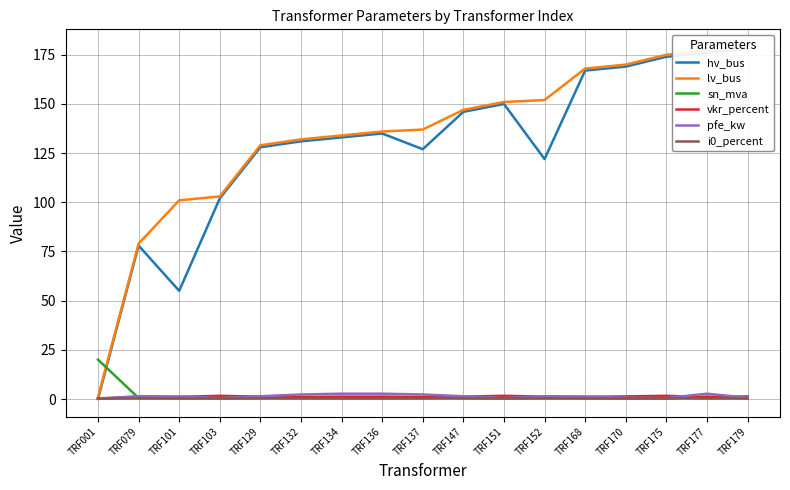

Reading left to right, list all the values displayed in this chart.

hv_bus: 0.0	78.0	55.0	102.0	128.0	131.0	133.0	135.0	127.0	146.0	150.0	122.0	167.0	169.0	174.0	176.0	178.0
lv_bus: 1.0	79.0	101.0	103.0	129.0	132.0	134.0	136.0	137.0	147.0	151.0	152.0	168.0	170.0	175.0	177.0	179.0
sn_mva: 20.0	0.5	0.6	0.2	0.5	1.0	1.2	1.2	1.0	0.5	0.2	0.5	0.6	0.2	0.2	1.2	0.2
vkr_percent: 0.1	1.2	1.1	1.6	1.2	1.0	0.9	0.9	1.0	1.2	1.6	1.2	1.1	1.3	1.6	0.9	1.3
pfe_kw: 0.3	1.4	1.3	0.5	1.4	2.3	2.7	2.7	2.3	1.4	0.5	1.4	1.3	0.7	0.5	2.7	0.7
i0_percent: 0.2	0.3	0.2	0.3	0.3	0.2	0.2	0.2	0.2	0.3	0.3	0.3	0.2	0.3	0.3	0.2	0.3